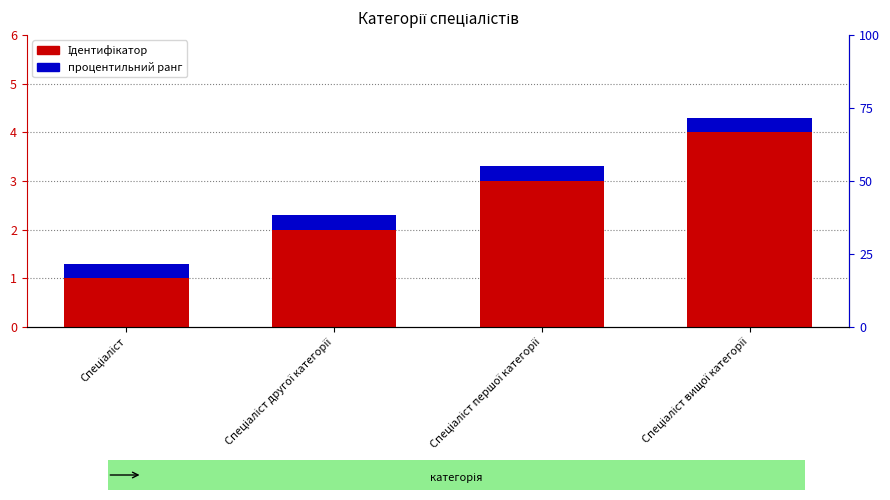

Read the процентильний ранг value at Спеціаліст вищої категорії.

0.3